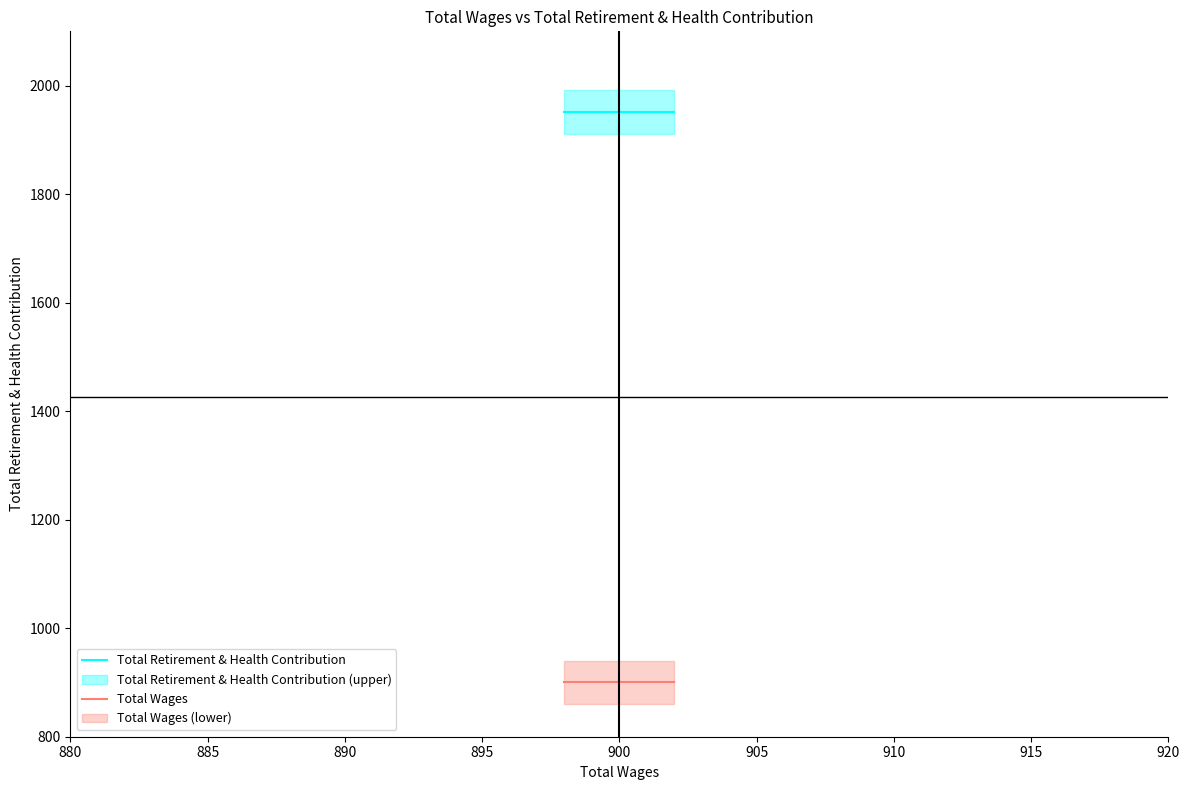

What is the highest value of the Total Retirement & Health Contribution series?

1951